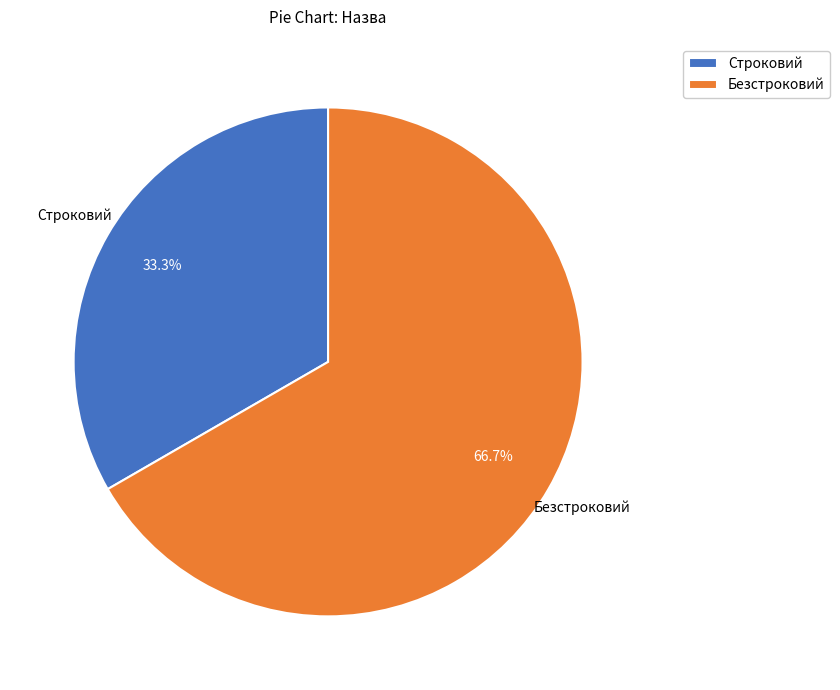

The Безстроковий slice represents 78% of the pie. True or false?

False